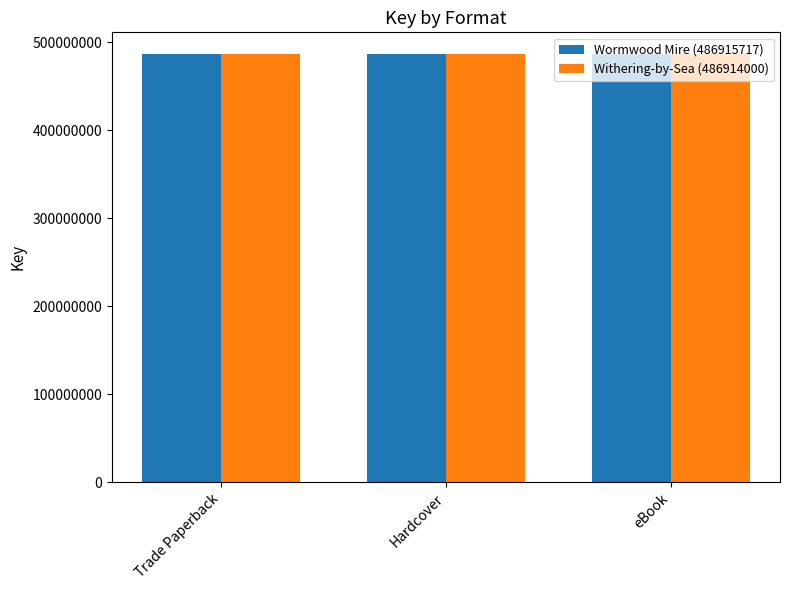

What is the spread (max minus min) of values at eBook?

1717